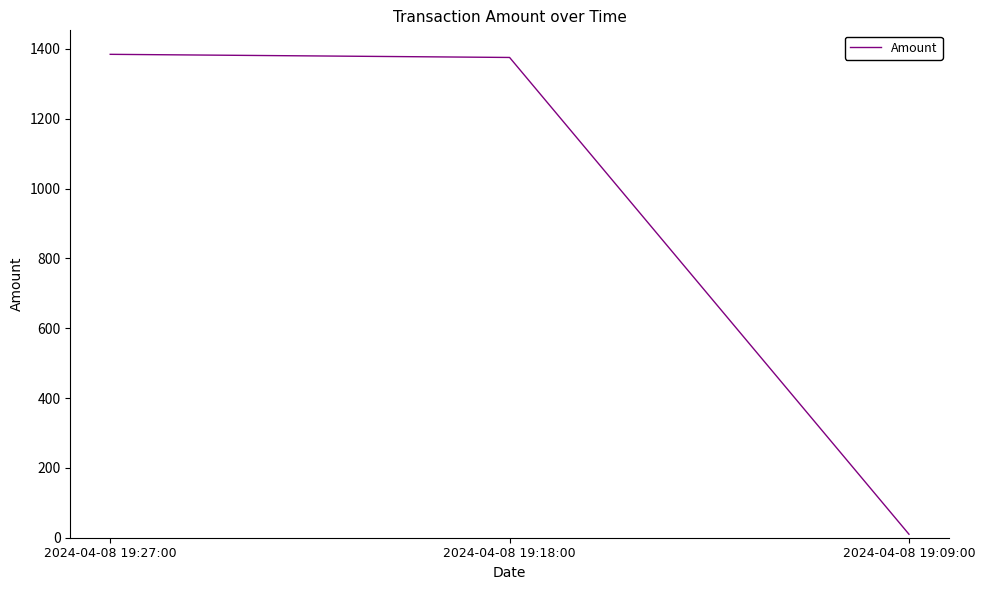

Which category has the lowest value across all series?

2024-04-08 19:09:00